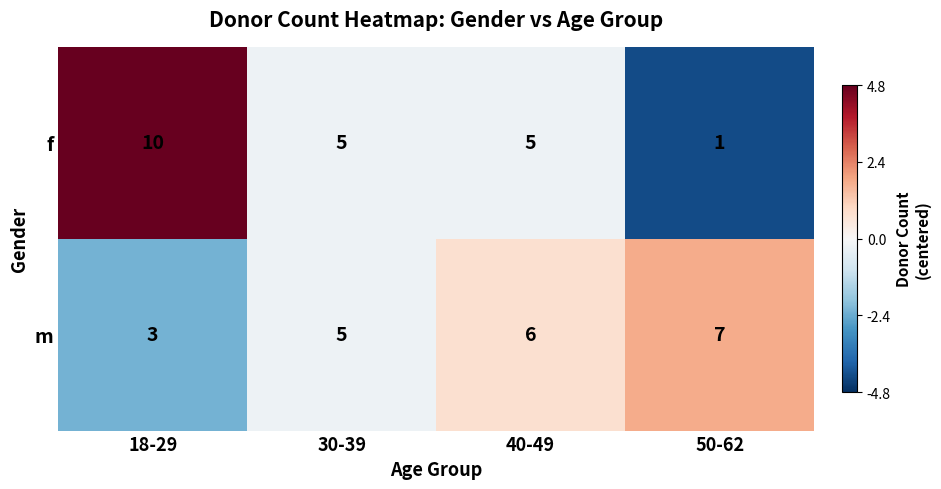

How many series are shown in this chart?

2